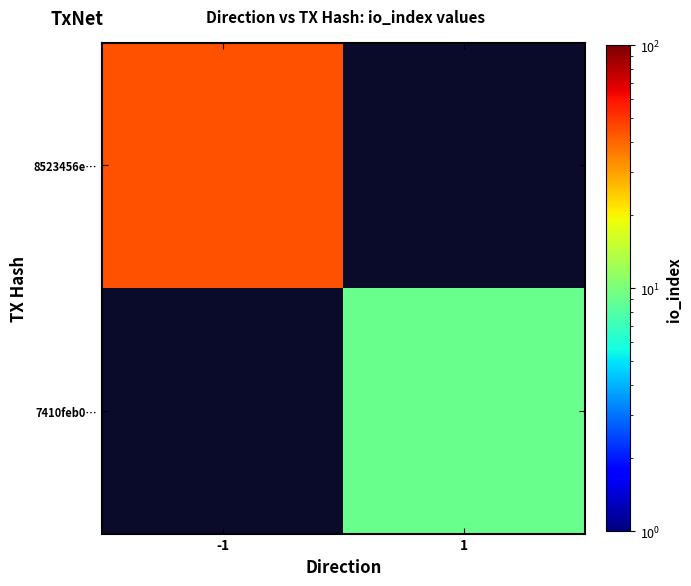

True or false: 8523456e… has a value of 68.8 at -1.

False